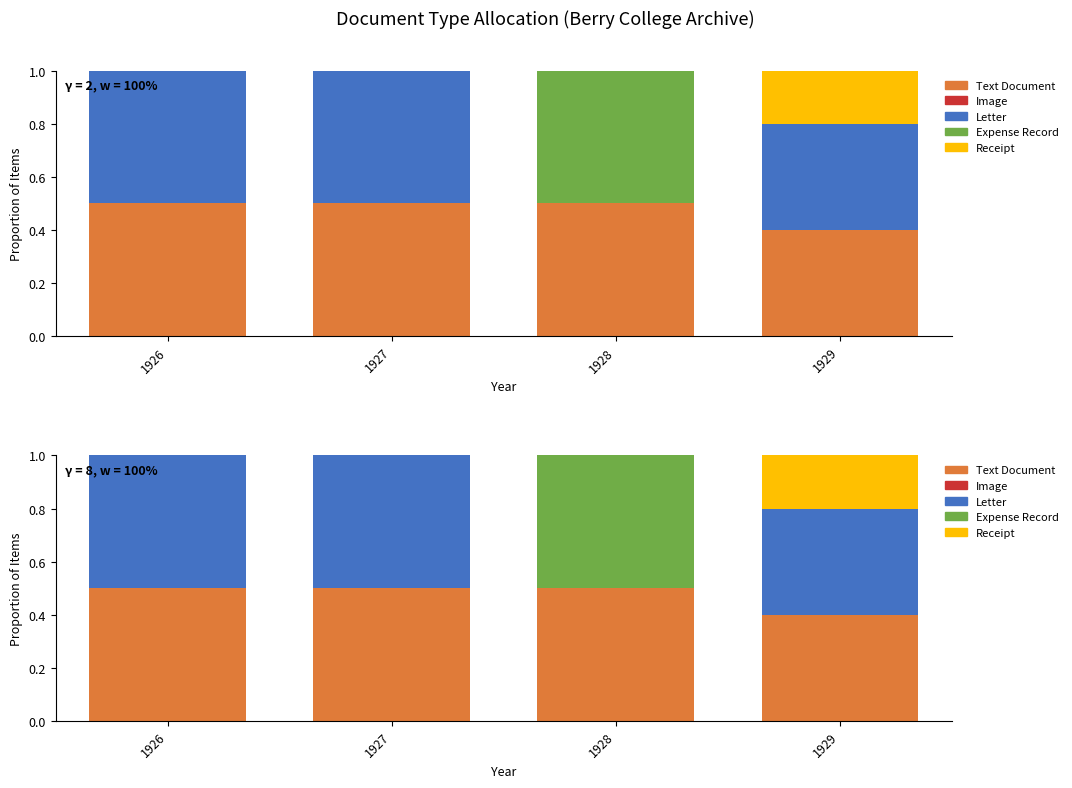

What is the sum of all Letter values?

1.4